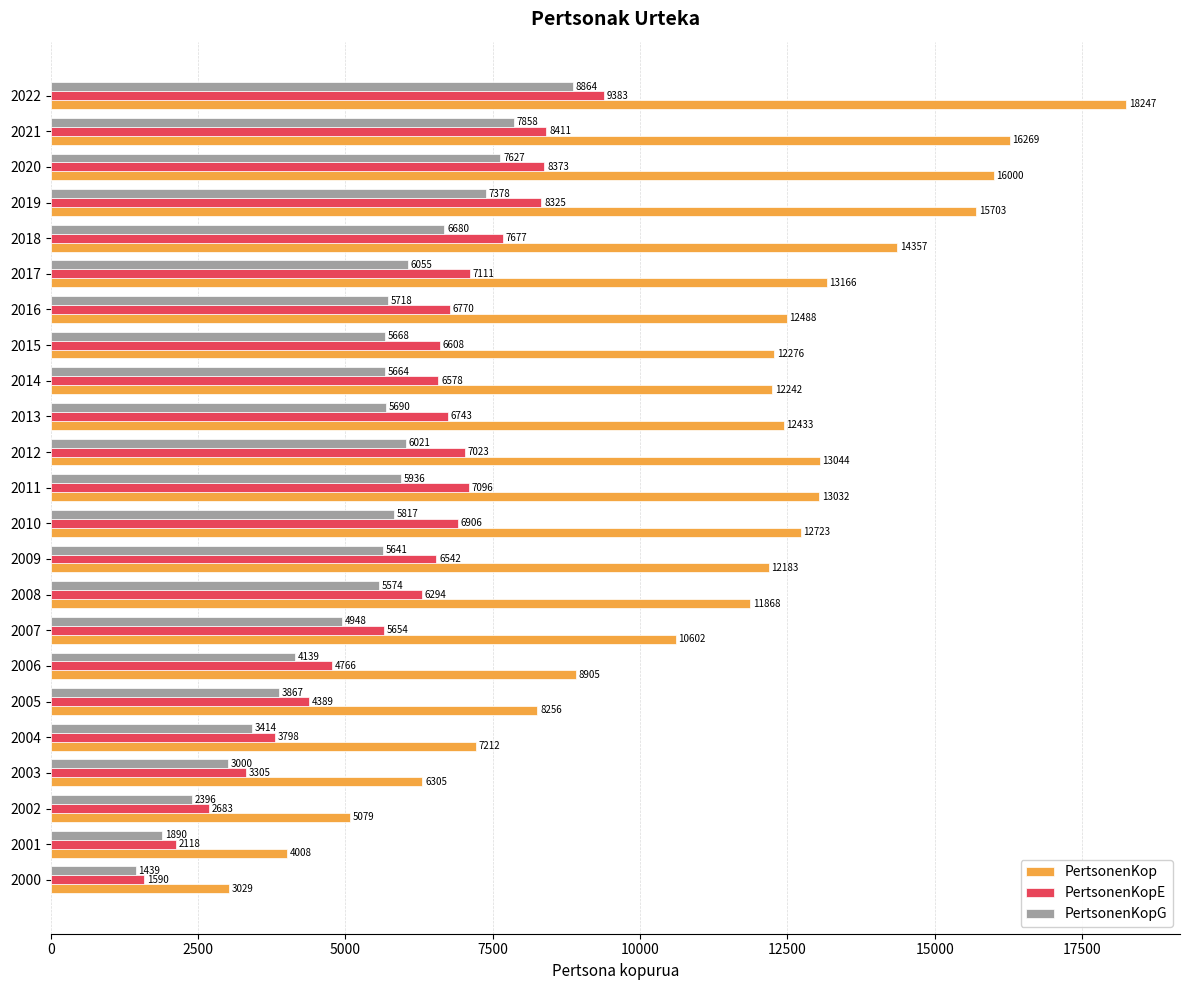

List the labels in order of PertsonenKopE value, largest first.

2022, 2021, 2020, 2019, 2018, 2017, 2011, 2012, 2010, 2016, 2013, 2015, 2014, 2009, 2008, 2007, 2006, 2005, 2004, 2003, 2002, 2001, 2000